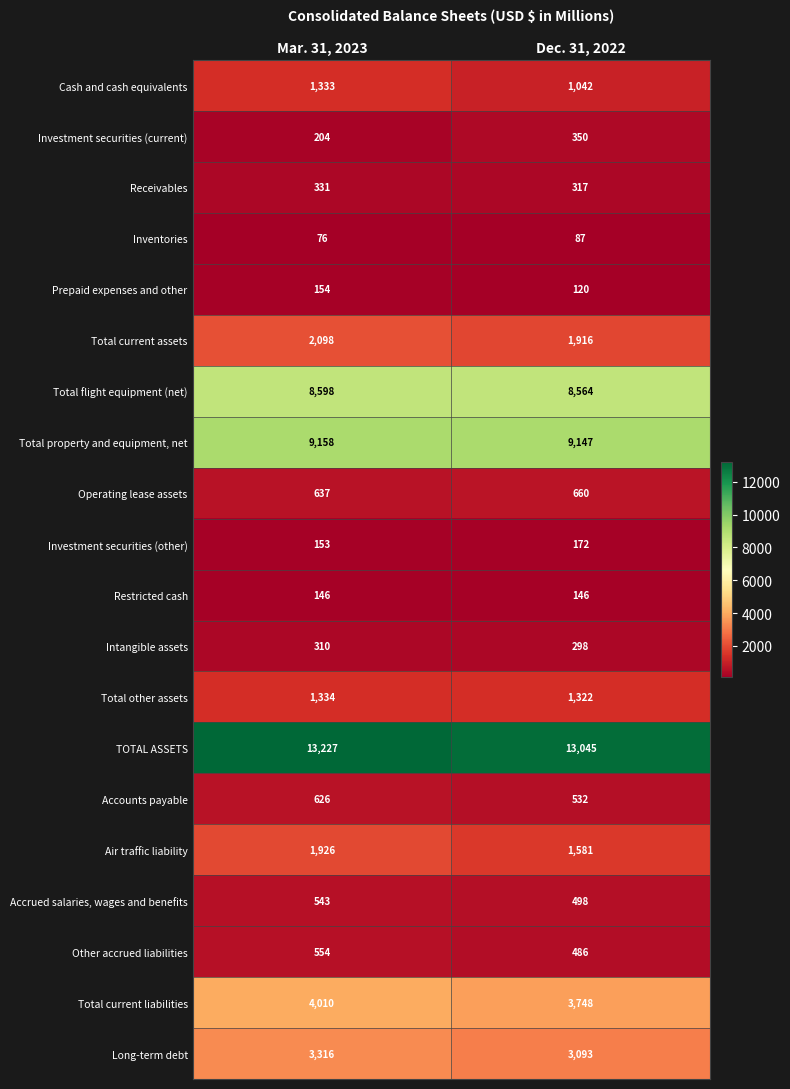

Read the Restricted cash value at Mar. 31, 2023.

146